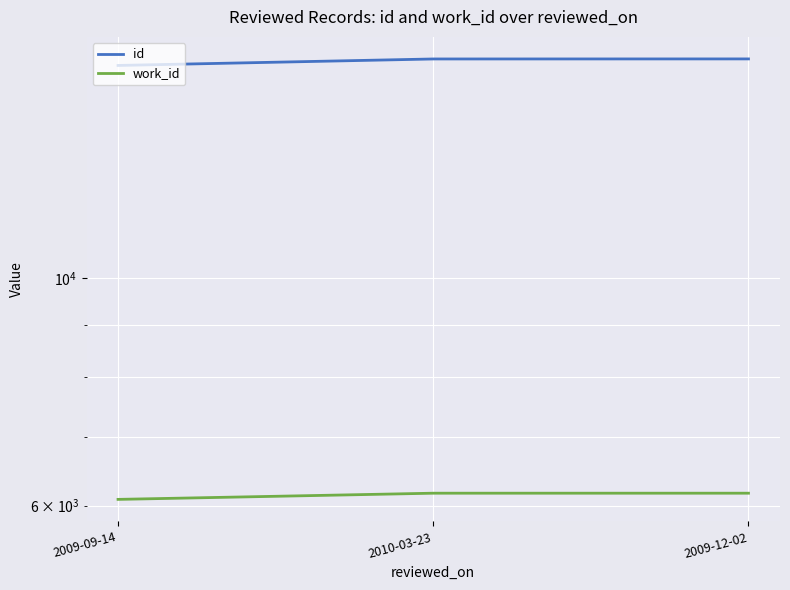

Reading left to right, list all the values displayed in this chart.

id: 16099	16335	16337
work_id: 6083	6168	6168